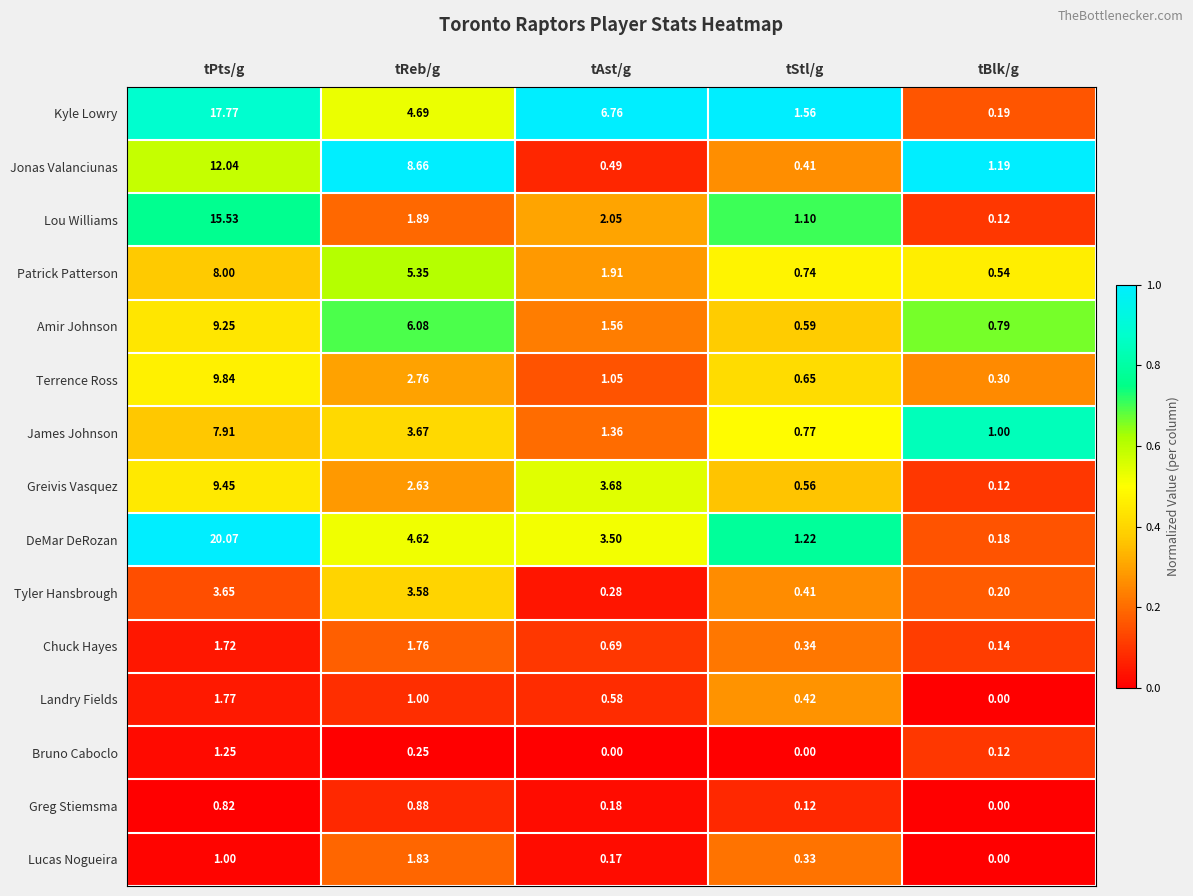

Which series has the widest spread of values?

DeMar DeRozan